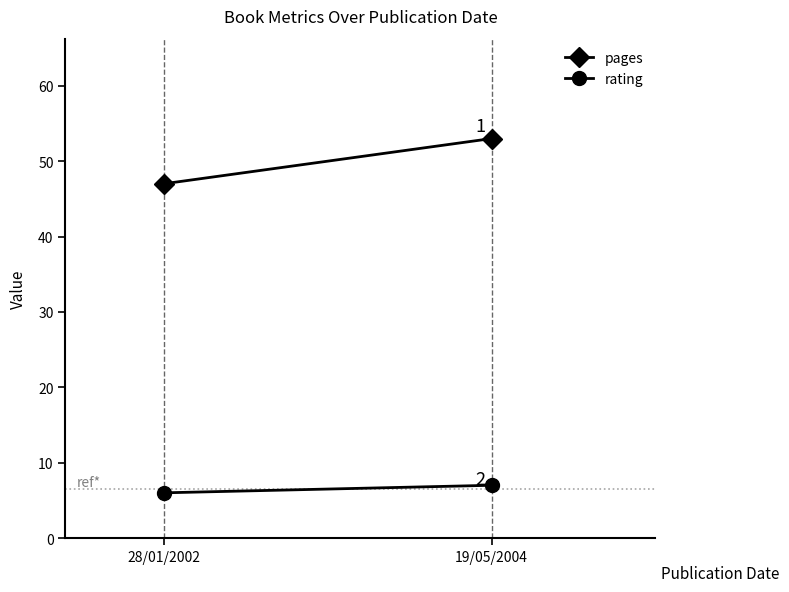

Between 28/01/2002 and 19/05/2004, which series saw the biggest shift?

pages